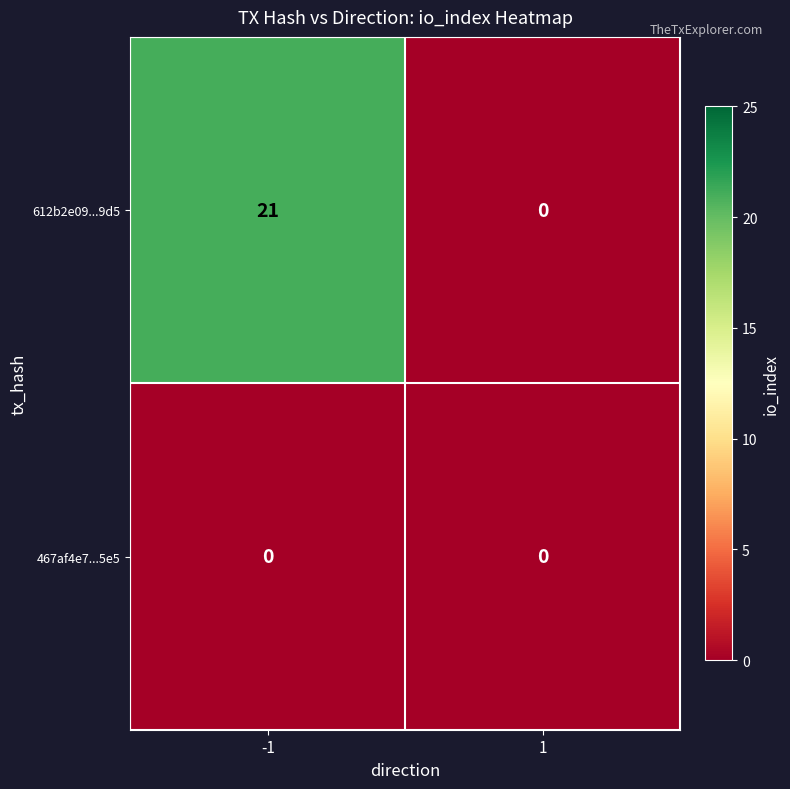

Rank the series by their maximum value, from highest to lowest.

612b2e09...9d5, 467af4e7...5e5